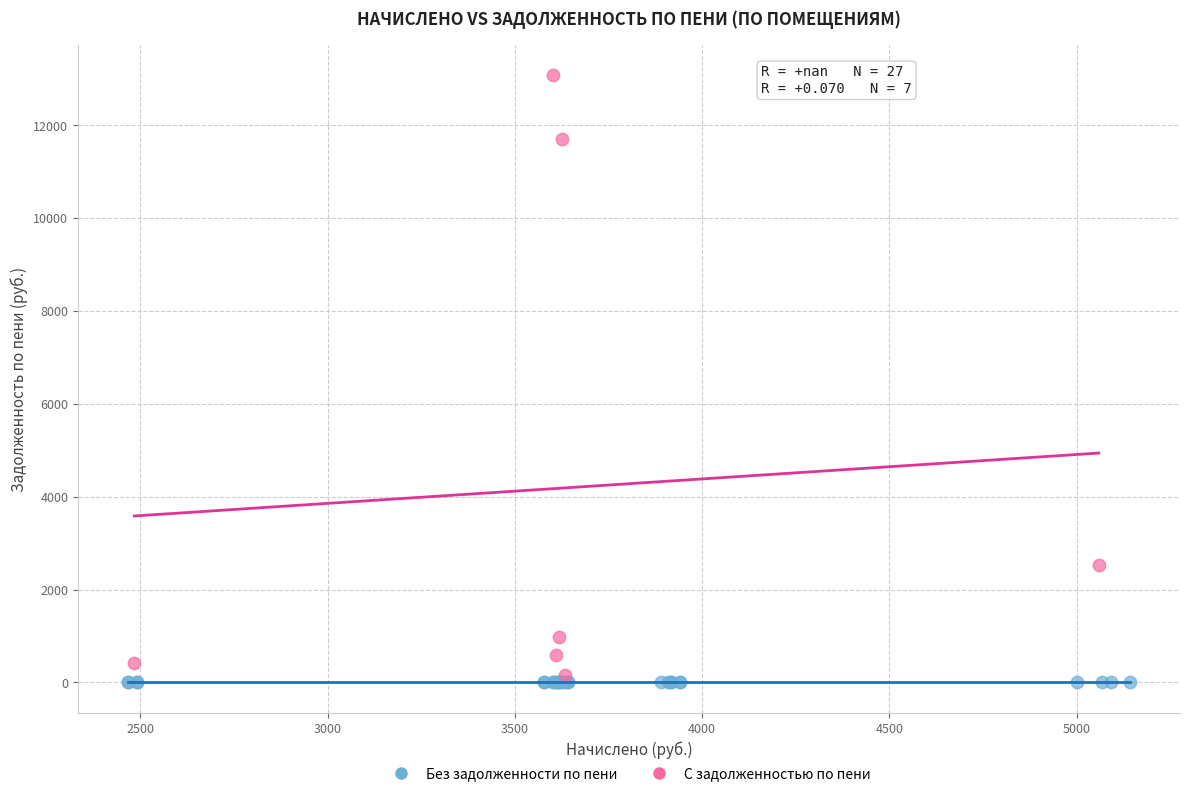

Which series contains the highest Y value?

С задолженностью по пени